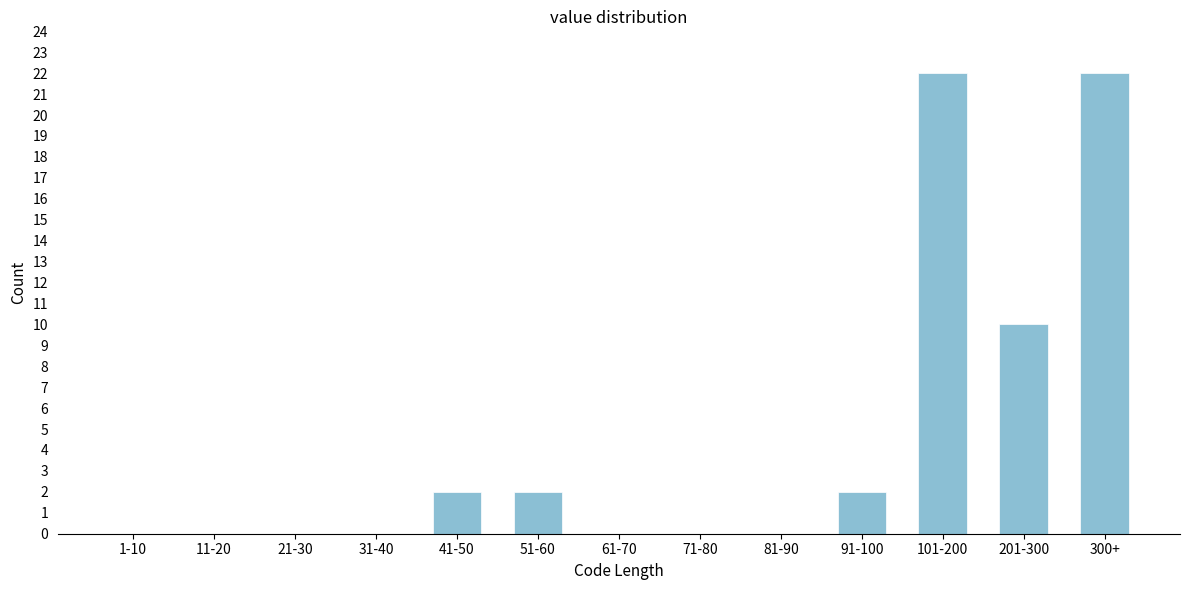

Reading left to right, list all the values displayed in this chart.

1-10=0	11-20=0	21-30=0	31-40=0	41-50=2	51-60=2	61-70=0	71-80=0	81-90=0	91-100=2	101-200=22	201-300=10	300+=22